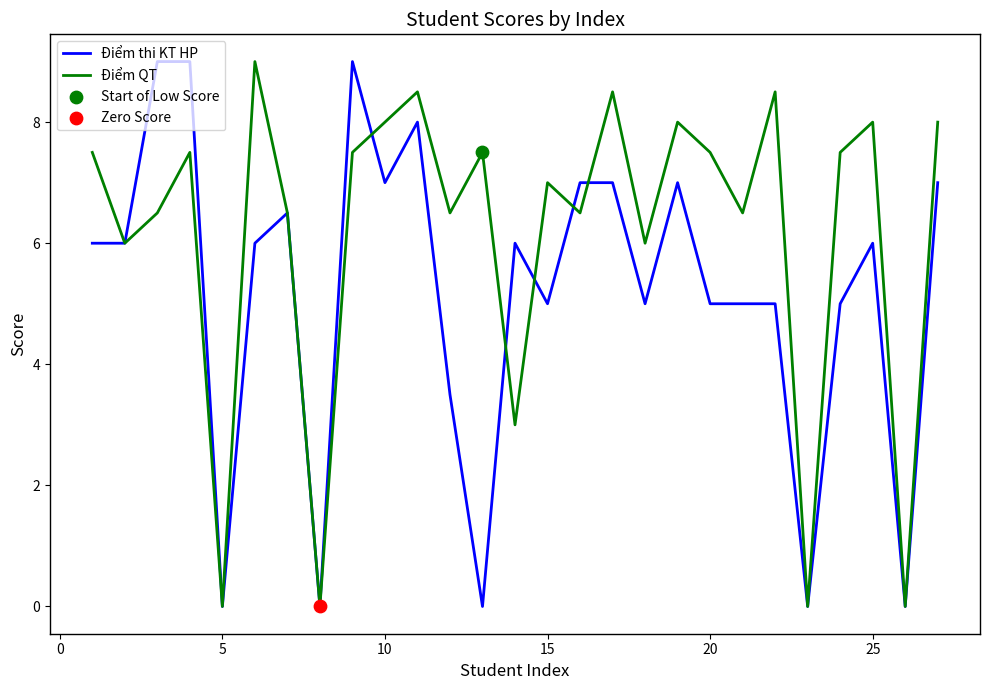

Which series has the largest total across all categories?

Điểm QT